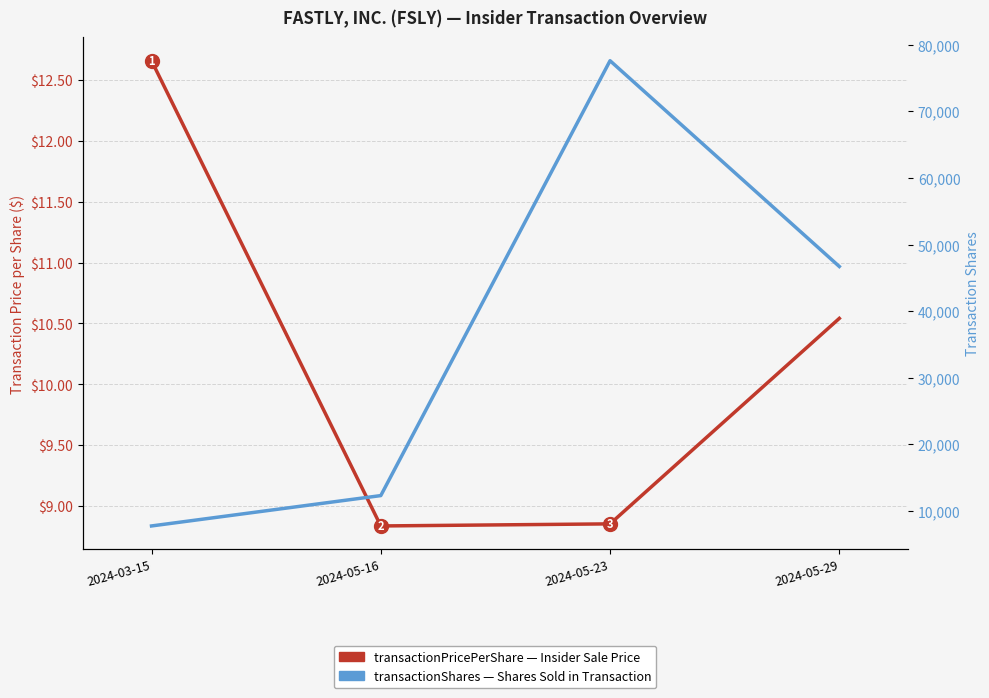

What is the label of the 1st point from the left?

2024-03-15